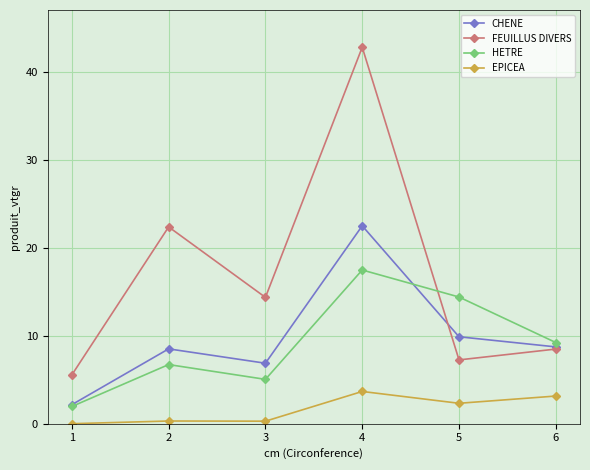

At which category does CHENE reach its first local peak?

2